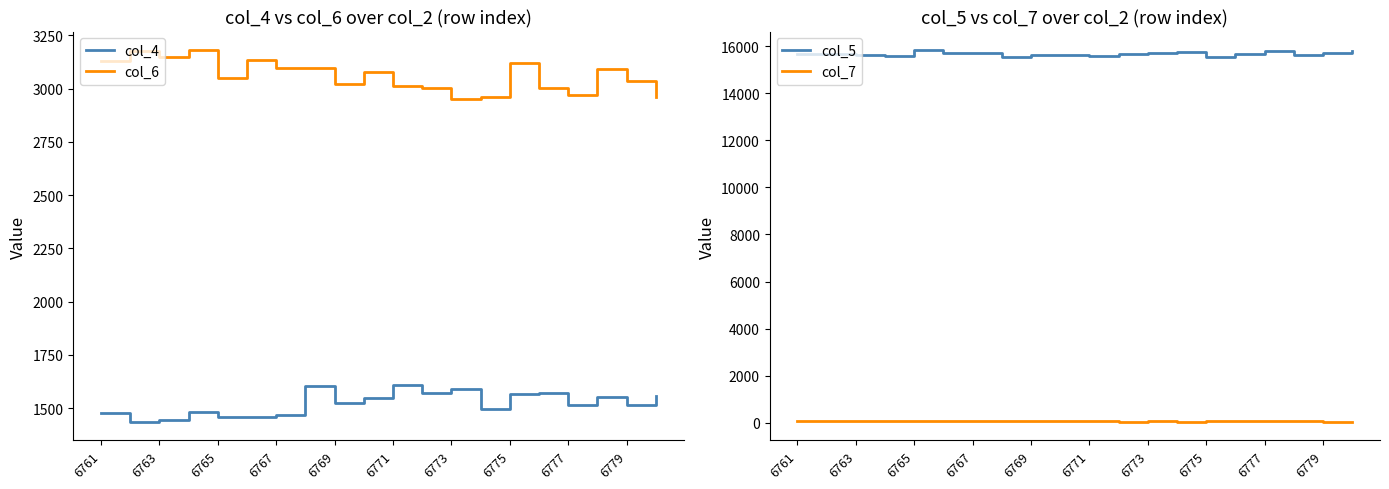

What is the lowest value of the col_4 series?

1436